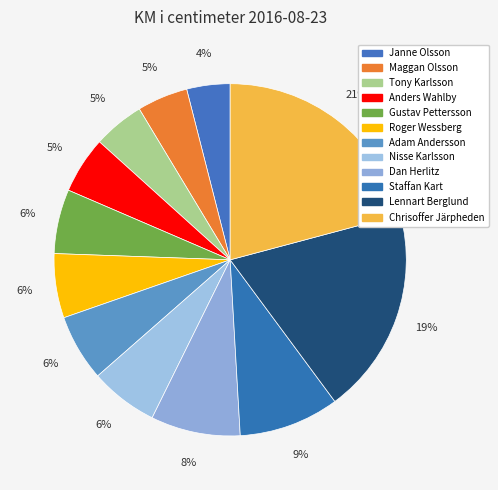

What is the largest slice in the pie chart?

Chrisoffer Järpheden